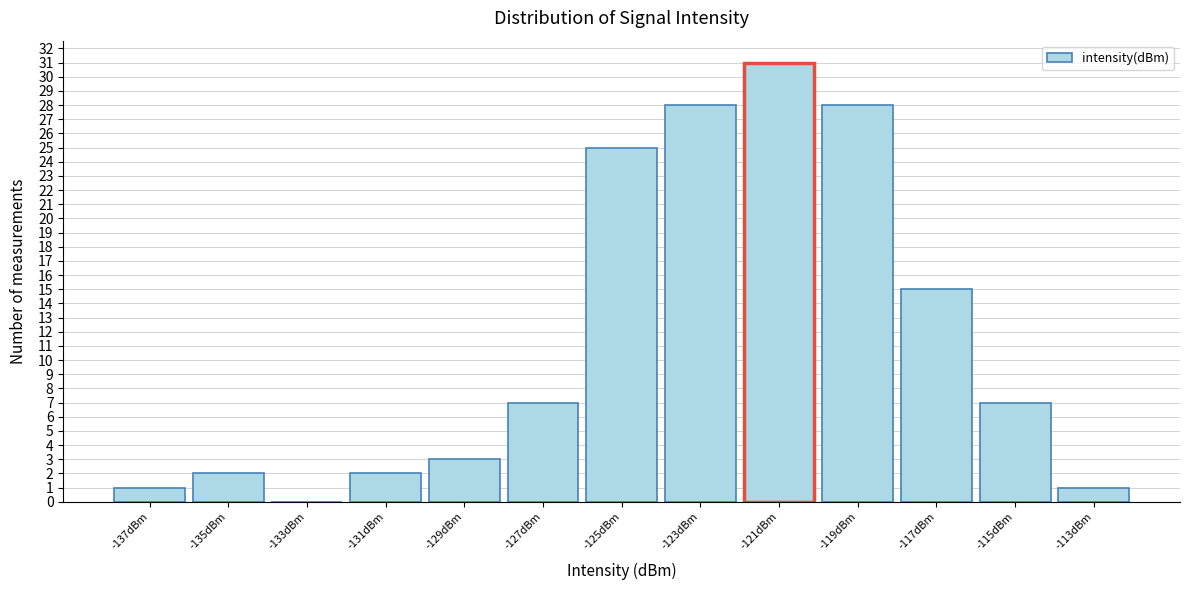

Reading left to right, transcribe all the data shown in this chart.

-137dBm=1	-135dBm=2	-133dBm=0	-131dBm=2	-129dBm=3	-127dBm=7	-125dBm=25	-123dBm=28	-121dBm=31	-119dBm=28	-117dBm=15	-115dBm=7	-113dBm=1